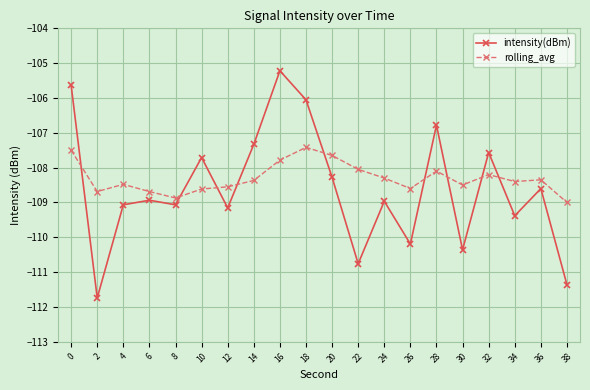

Which category has the lowest value in the intensity(dBm) series?

2